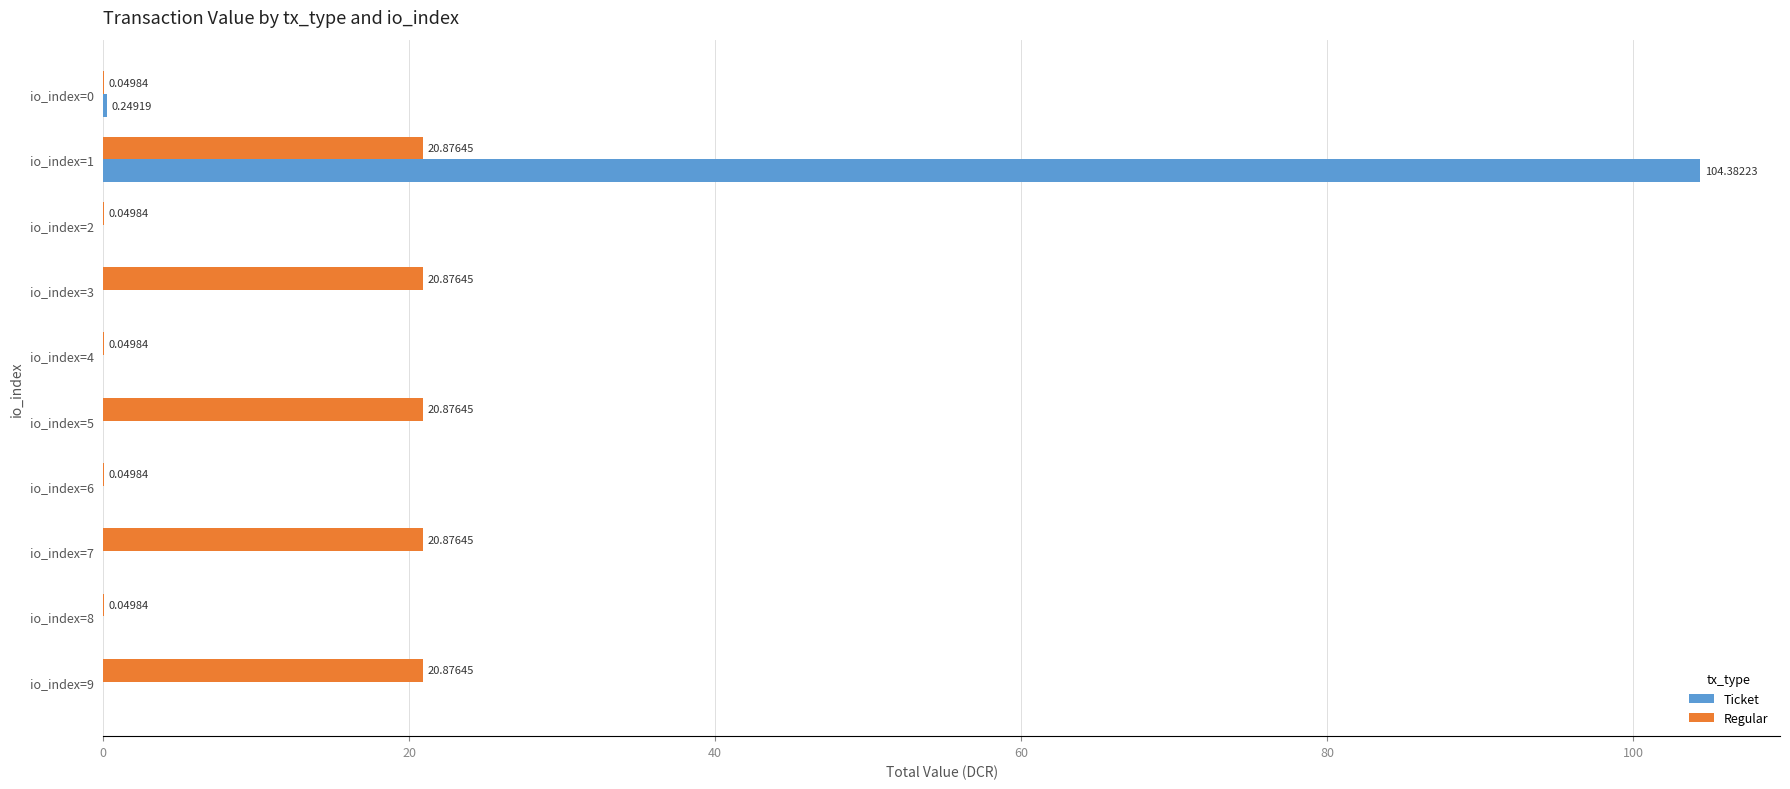

How many positive values does the Ticket series have?

2